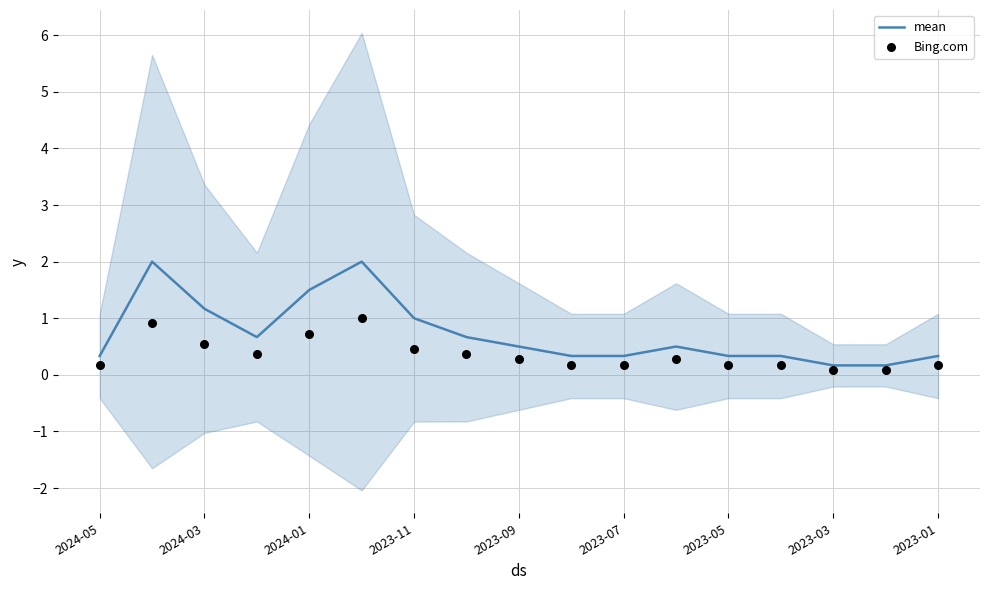

What are all the series names shown in the legend?

mean, Bing.com